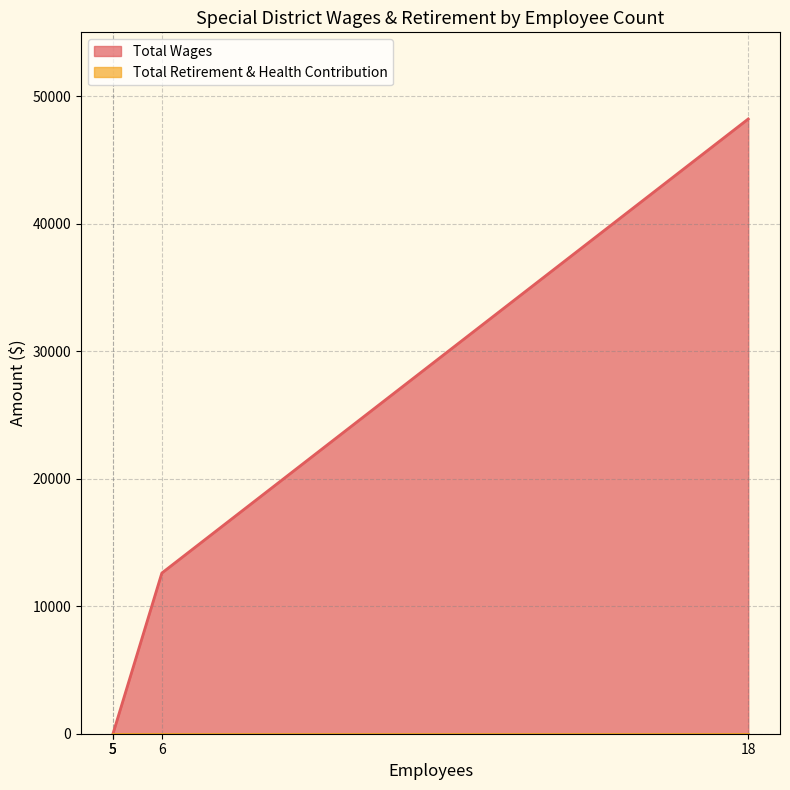

True or false: Total Retirement & Health Contribution and Total Wages cross at least once.

False